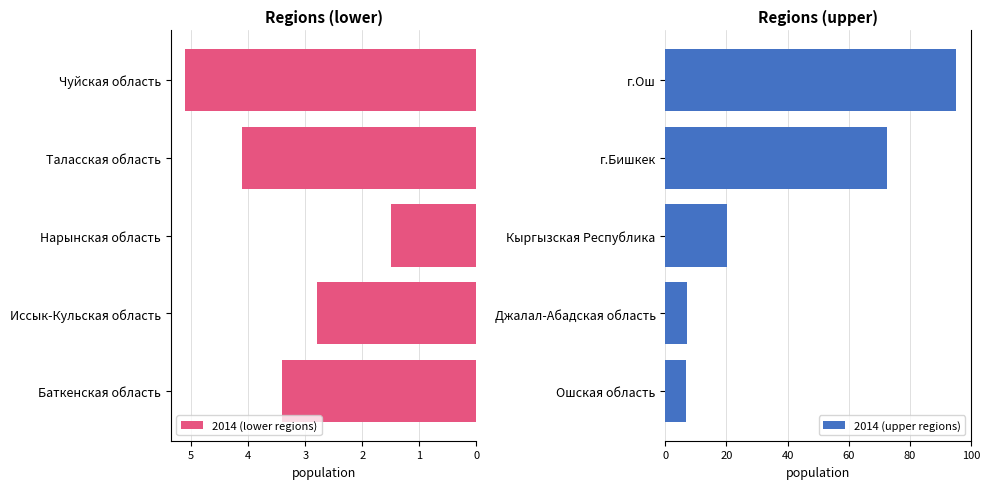

What is the average value of the 2014 (upper regions) series?

40.4